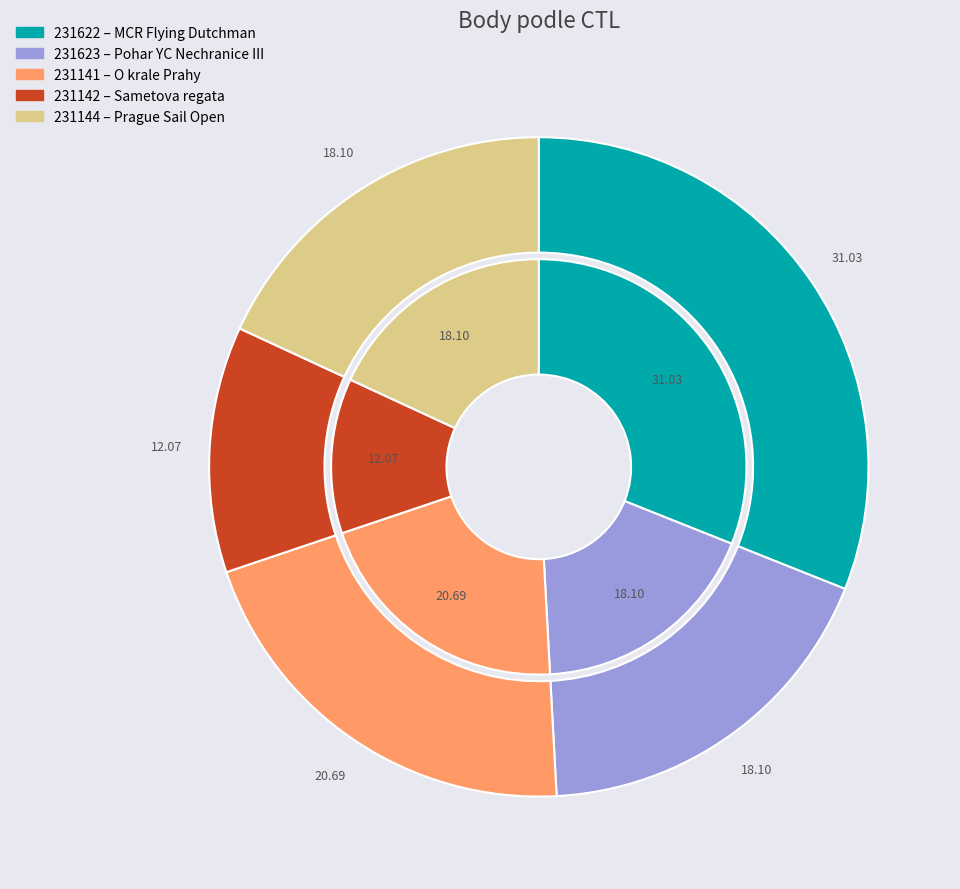

Count the number of slices in the pie.

5